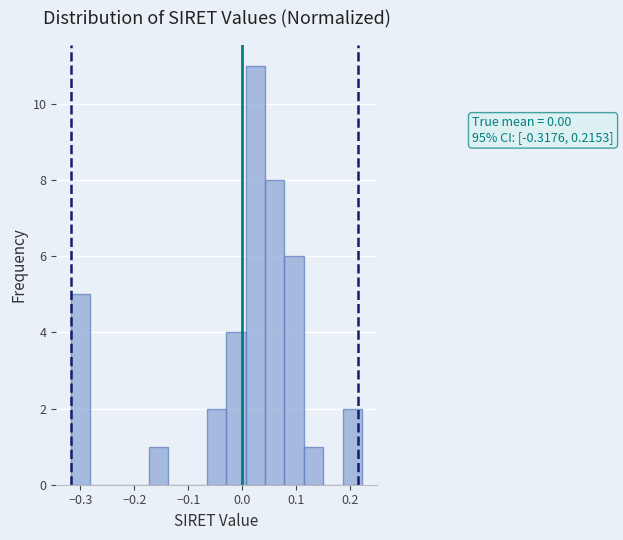

Read against the x-axis, roughly where is the centre of the tallest bar?

0.02